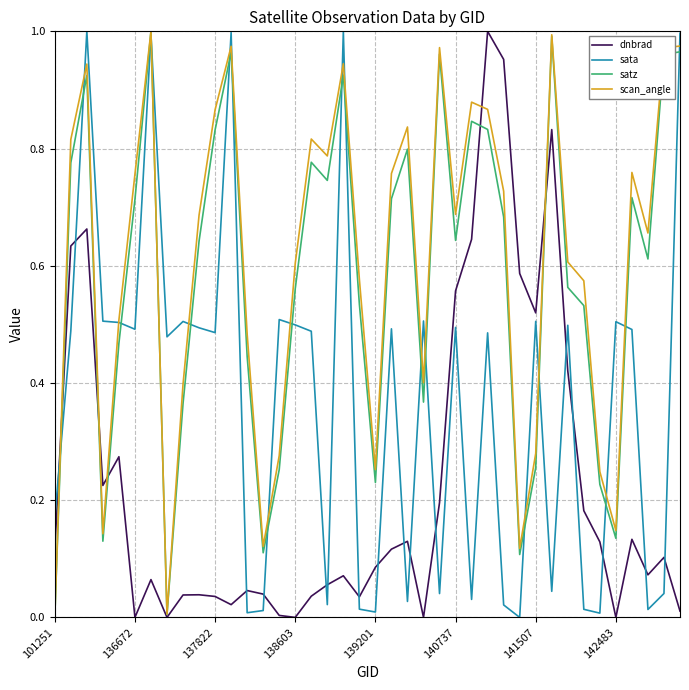

How many lines are shown in the chart?

4